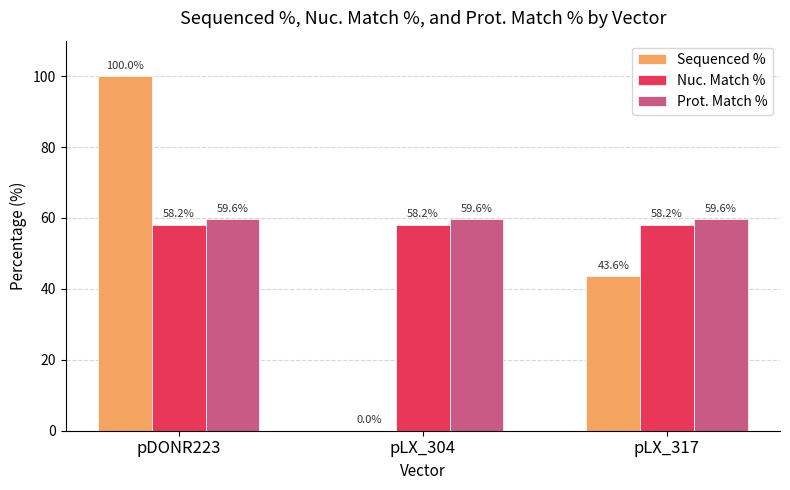

What is the maximum value for Nuc. Match %?

58.2